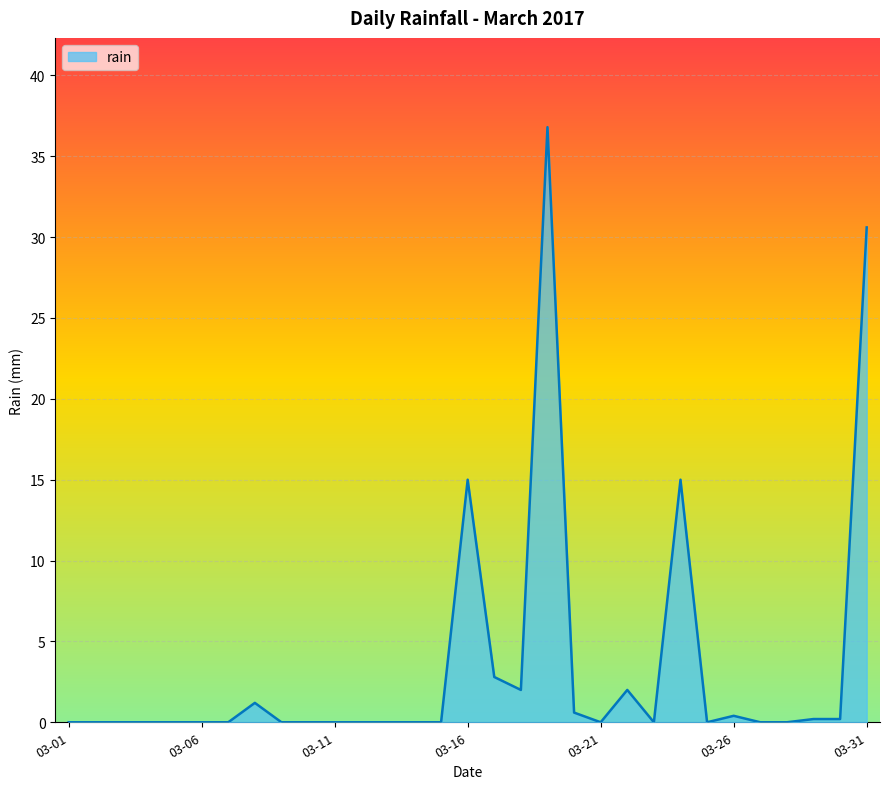

What is the maximum value shown in the chart?

36.8